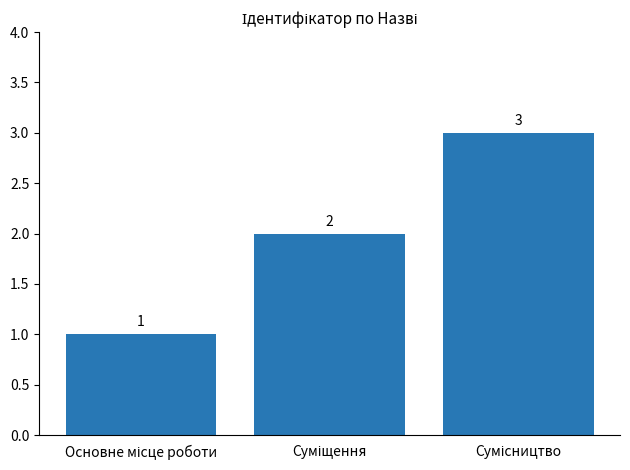

What is the maximum value shown in the chart?

3